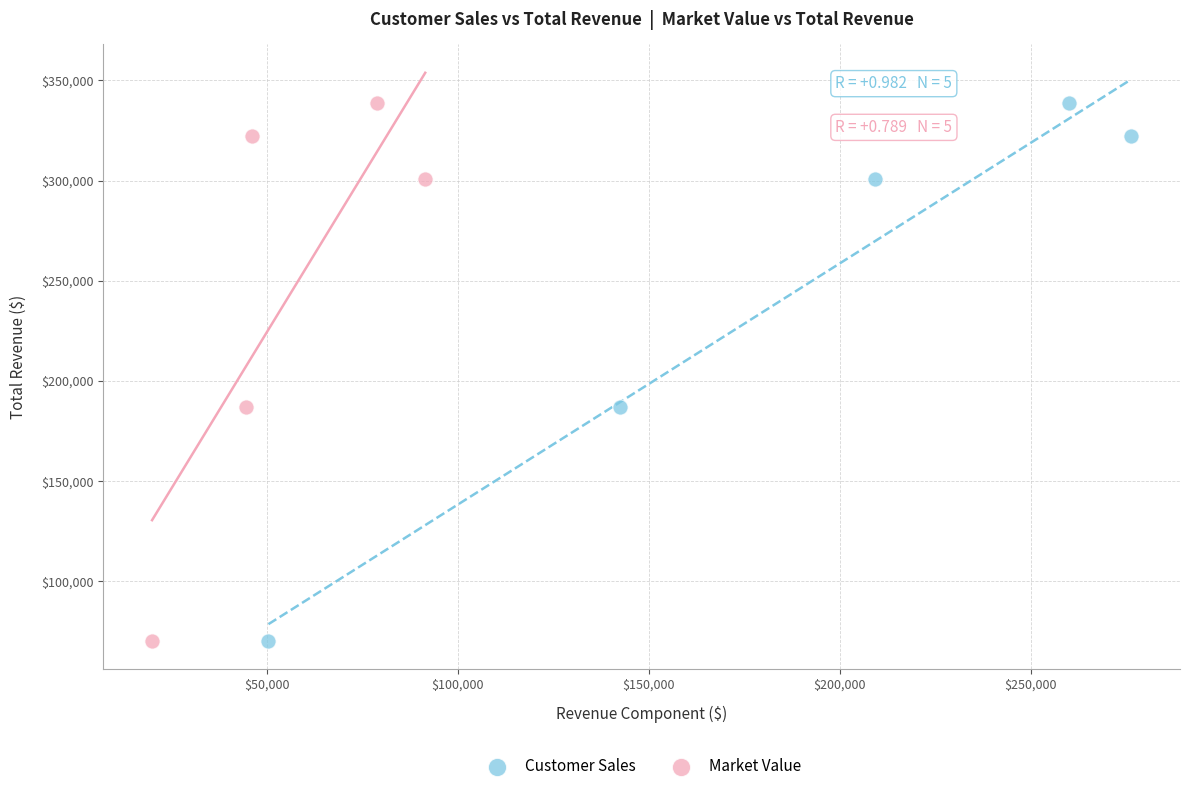

What are all the series names shown in the legend?

Customer Sales, Market Value